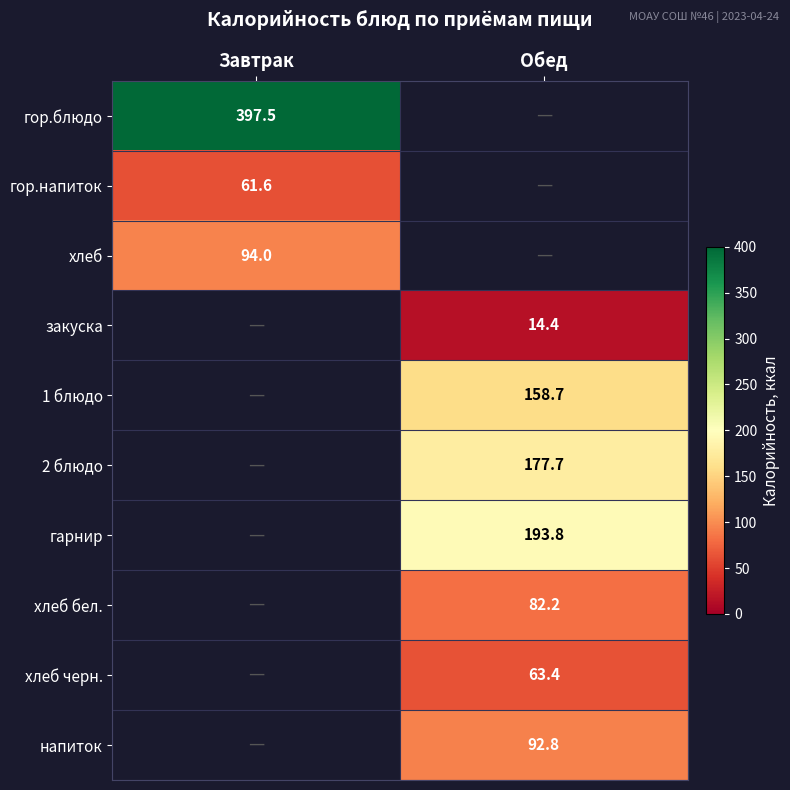

Is the value of 2 блюдо at Обед greater than the value of хлеб черн. at Обед?

Yes